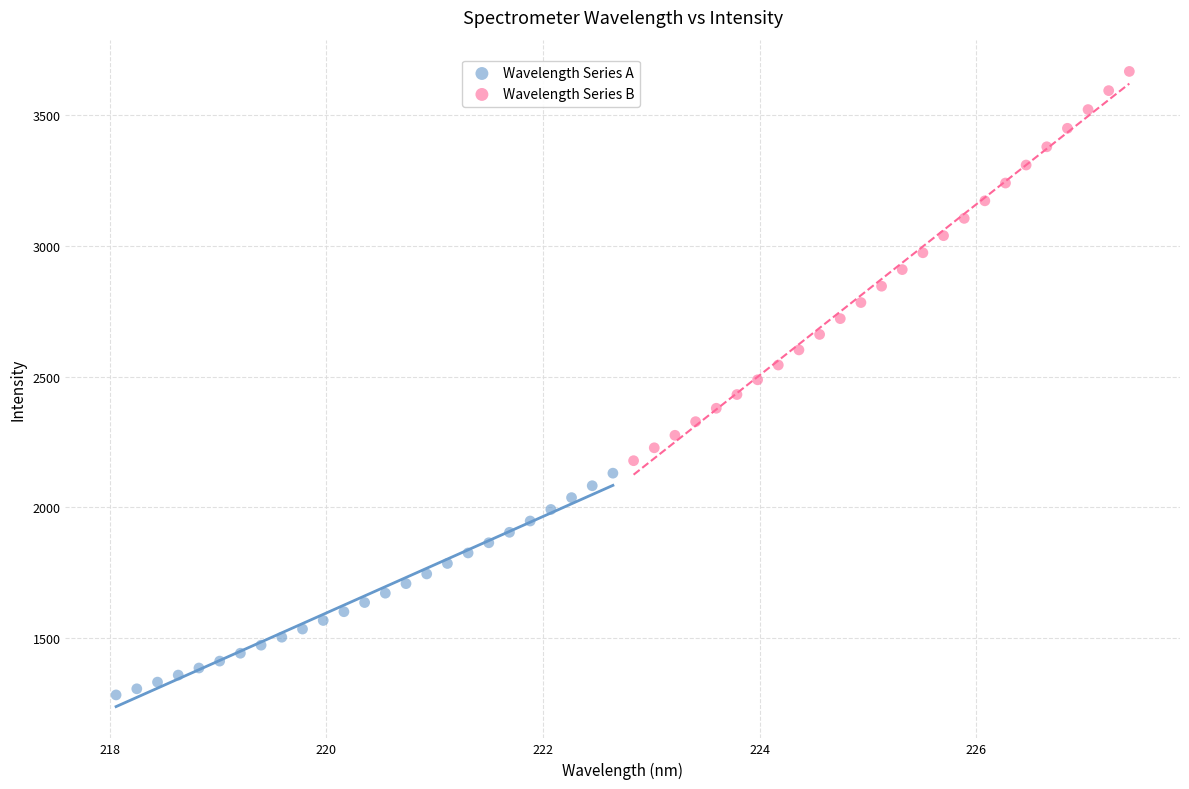

Which series has the largest Y range (max minus min)?

Wavelength Series B